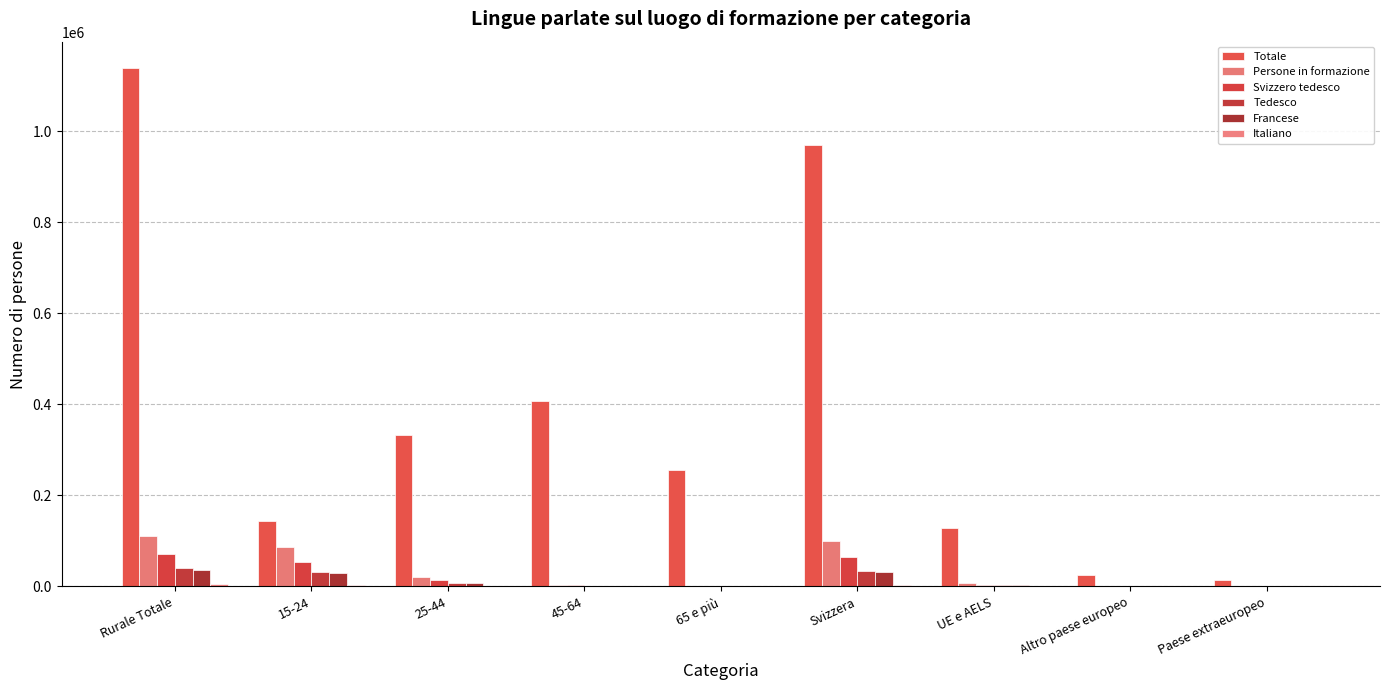

Reading left to right, what are all the values shown in this chart?

Totale: Rurale Totale=1139902.3	15-24=143842.1	25-44=332429.2	45-64=406660.9	65 e più=256970.2	Svizzera=970831.4	UE e AELS=128129.3	Altro paese europeo=25465.4	Paese extraeuropeo=15349.7
Persone in formazione: Rurale Totale=111779.1	15-24=87199.0	25-44=20412.5	45-64=3865.2	65 e più=302.4	Svizzera=99819.8	UE e AELS=8160.5	Altro paese europeo=1638.6	Paese extraeuropeo=2102.5
Svizzero tedesco: Rurale Totale=70596.2	15-24=54711.3	25-44=13175.0	45-64=2471.2	65 e più=238.8	Svizzera=65602.8	UE e AELS=2961.8	Altro paese europeo=1214.9	Paese extraeuropeo=759.0
Tedesco: Rurale Totale=39910.6	15-24=31653.4	25-44=6968.8	45-64=1222.3	65 e più=0.0	Svizzera=34757.1	UE e AELS=3055.0	Altro paese europeo=959.6	Paese extraeuropeo=1138.9
Francese: Rurale Totale=37253.1	15-24=29194.6	25-44=6632.7	45-64=1359.8	65 e più=0.0	Svizzera=32740.7	UE e AELS=3577.2	Altro paese europeo=213.6	Paese extraeuropeo=721.6
Italiano: Rurale Totale=4407.4	15-24=3286.7	25-44=821.8	45-64=215.9	65 e più=0.0	Svizzera=3530.7	UE e AELS=803.5	Altro paese europeo=0.0	Paese extraeuropeo=0.0